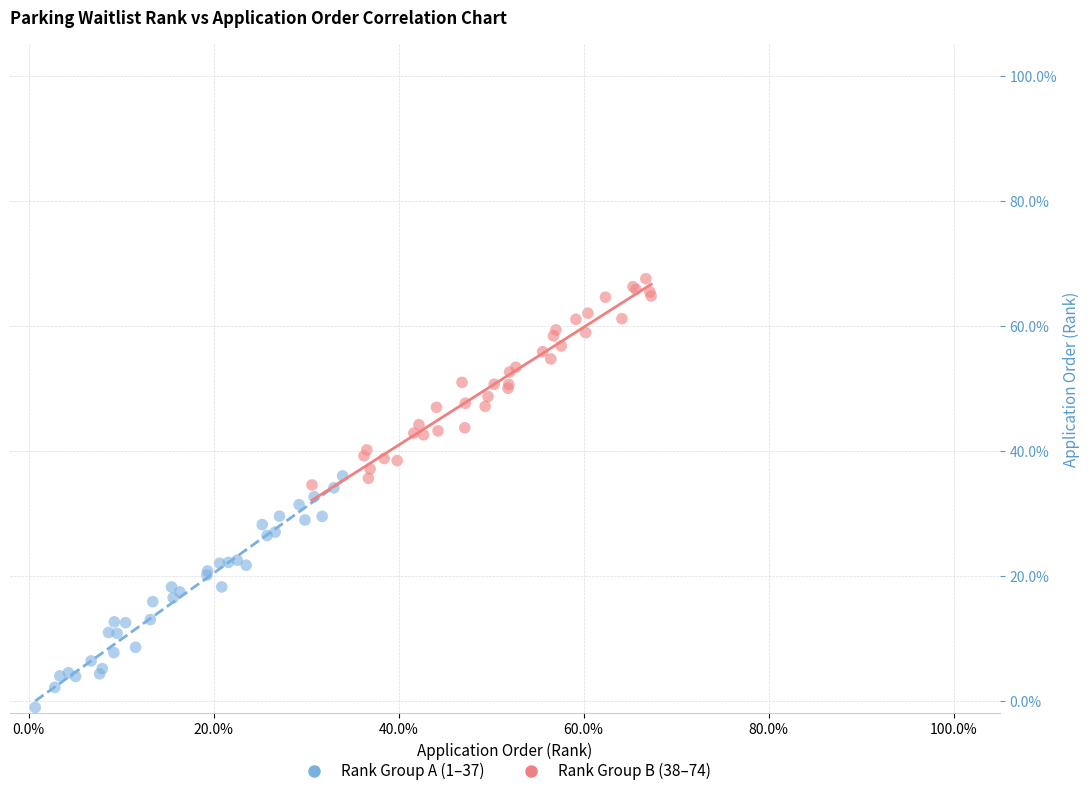

Which series contains the highest Y value?

Rank Group B (38–74)